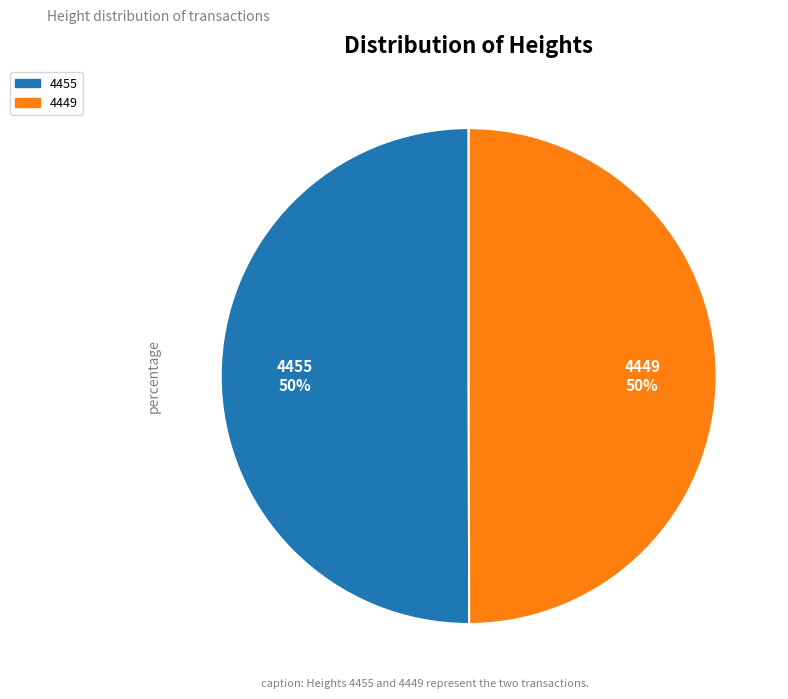

Is the sum of 4449 and 4455 greater than half?

Yes